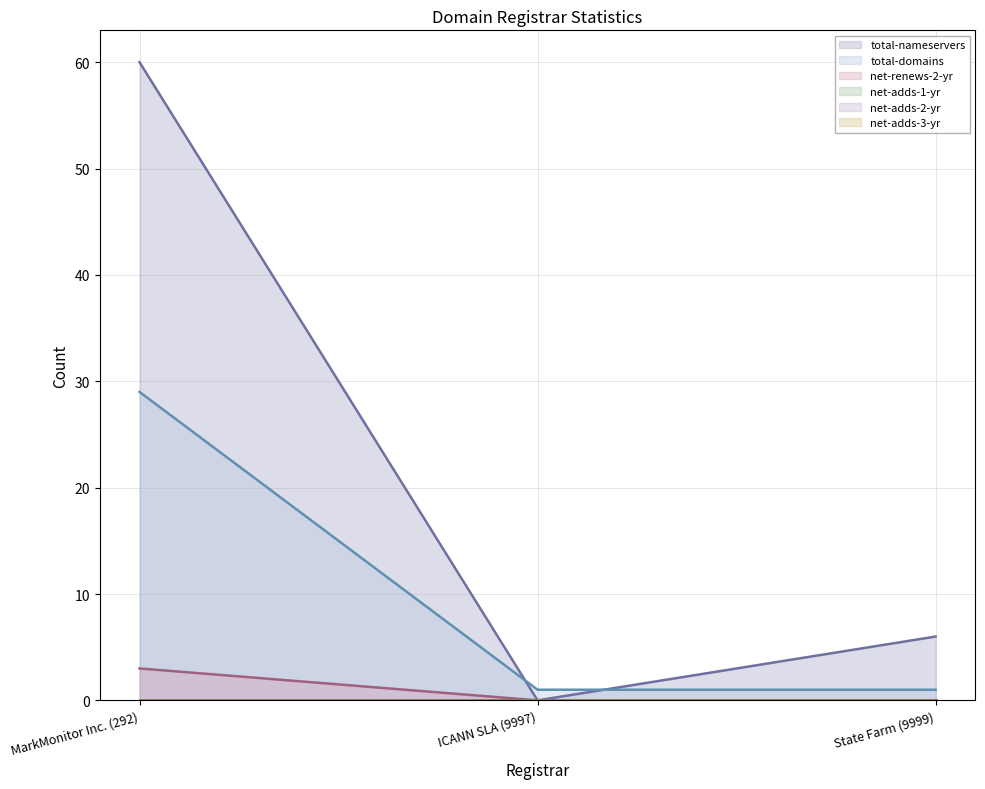

Which series has the widest spread of values?

total-nameservers